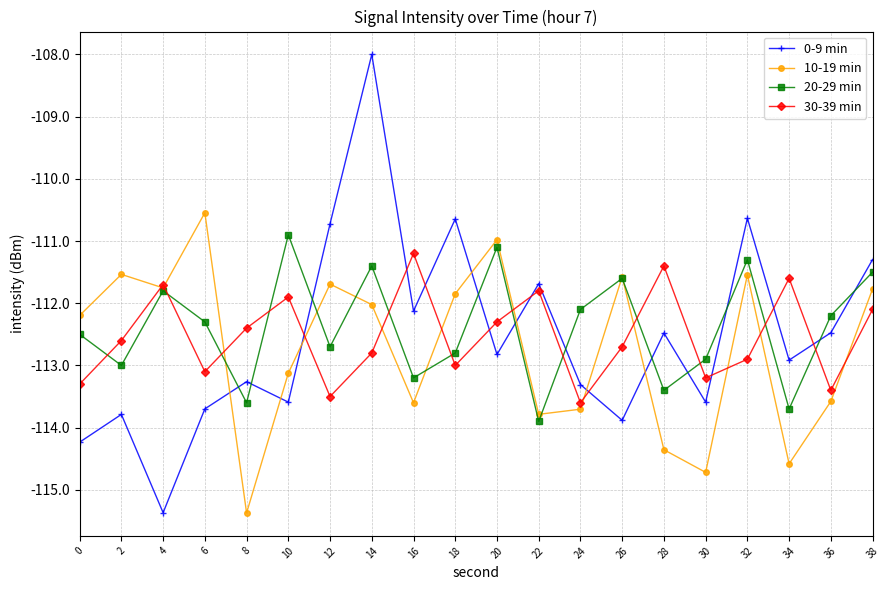

True or false: 30-39 min has a value of -193.0 at 28.

False